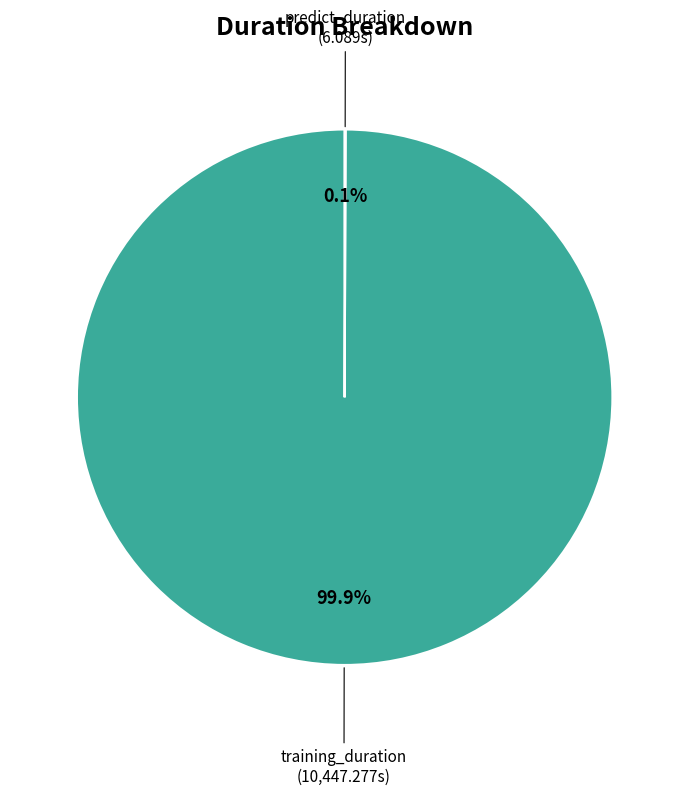

Is there any slice that represents more than half of the pie?

Yes